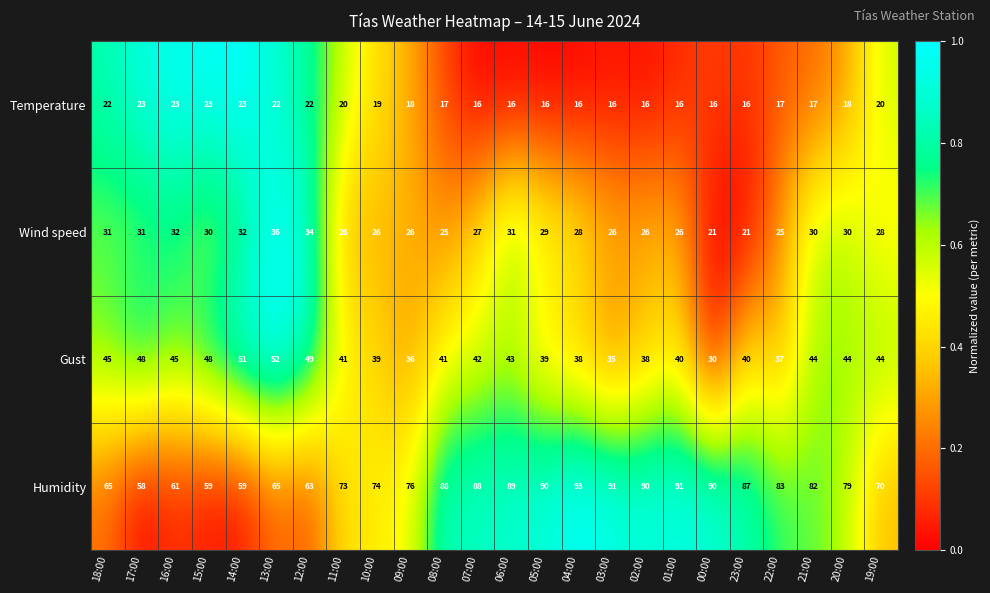

Which series changed the most between 14:00 and 10:00?

Humidity